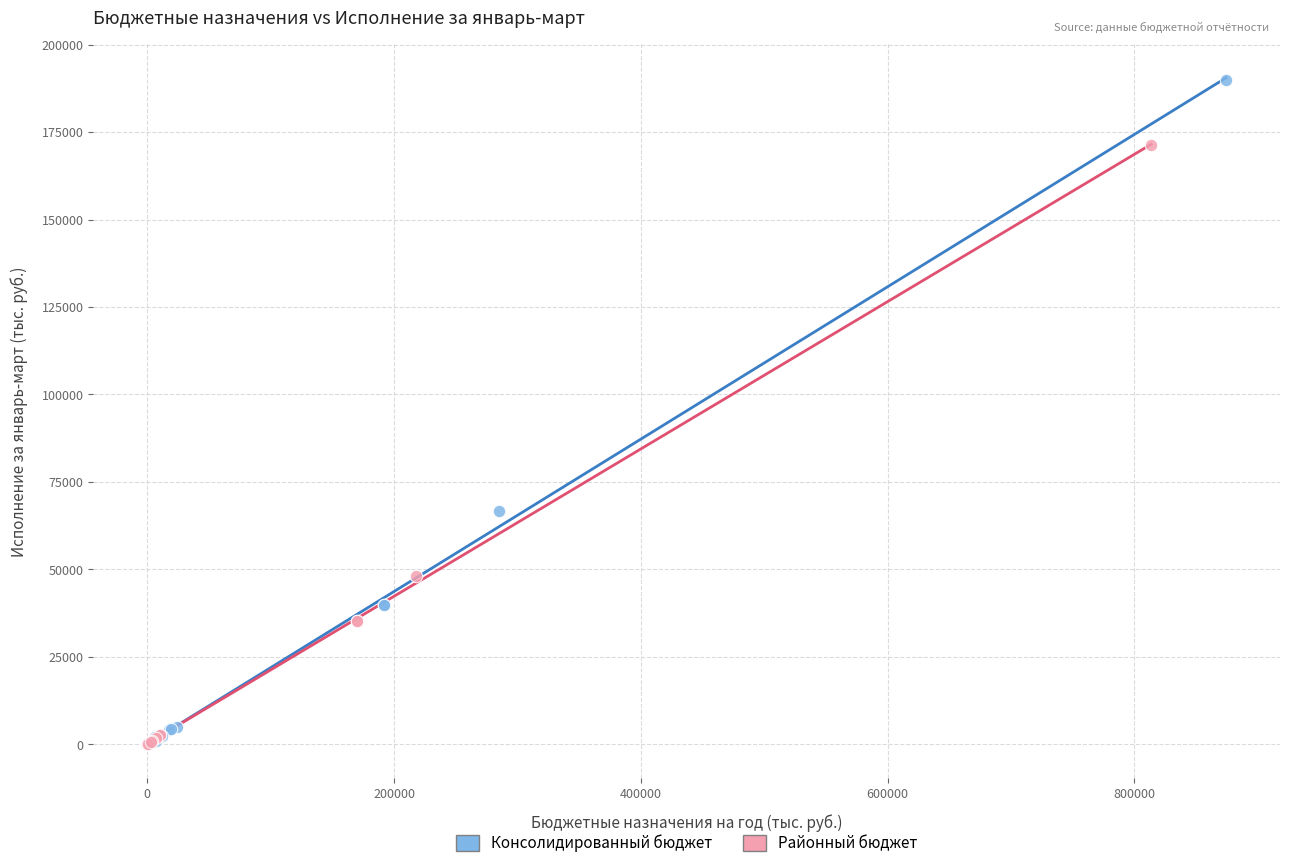

What are all the series names shown in the legend?

Консолидированный бюджет, Районный бюджет